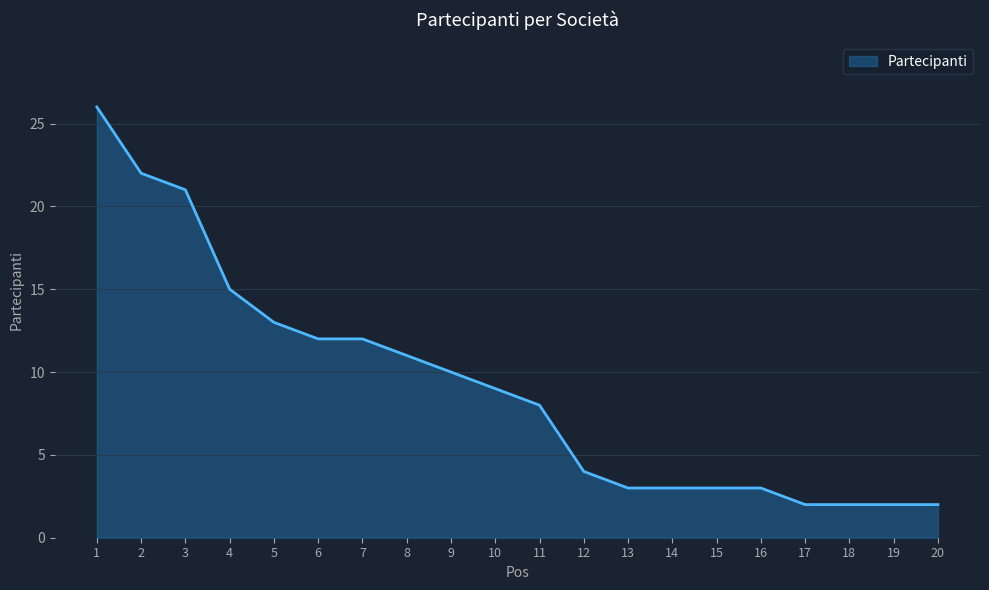

Which has a higher value, 18 or 8?

8